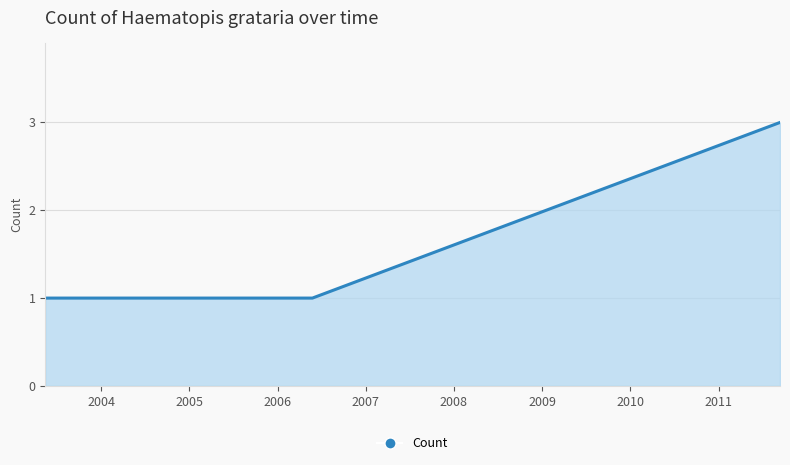

Rank the categories by value from lowest to highest.

2003-05-15, 2005-05-25, 2005-05-25, 2006-05-25, 2011-09-12